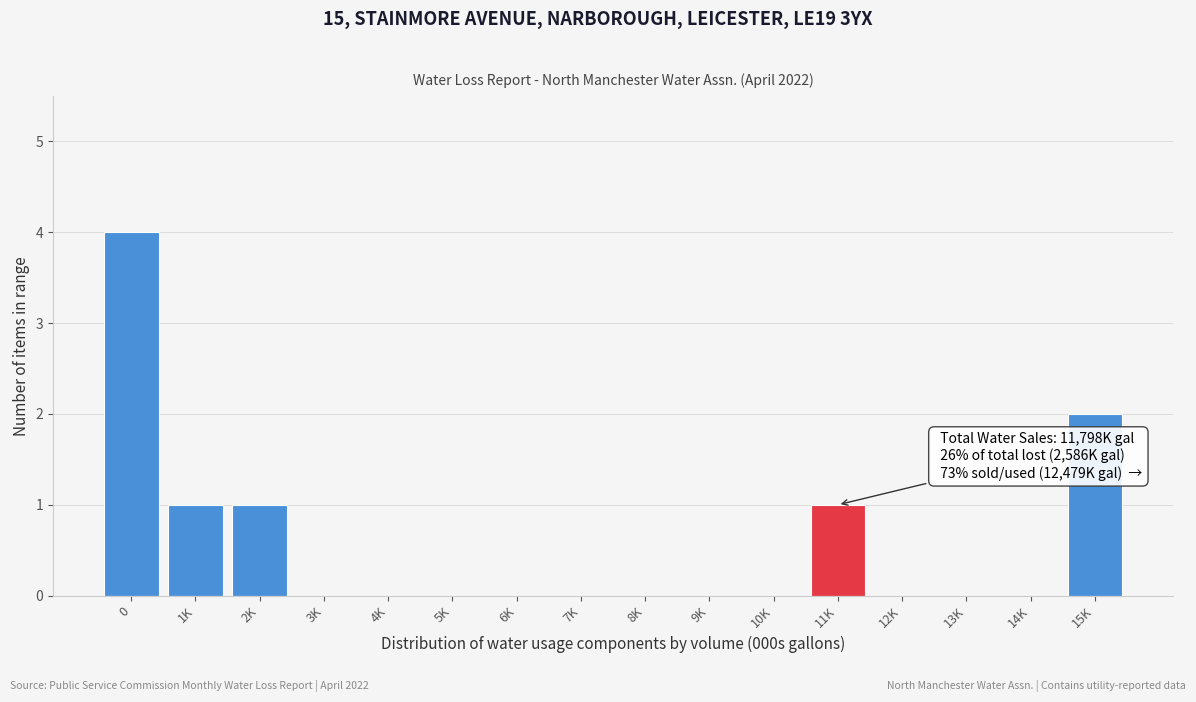

Reading left to right, transcribe all the data shown in this chart.

0=4	1K=1	2K=1	3K=0	4K=0	5K=0	6K=0	7K=0	8K=0	9K=0	10K=0	11K=1	12K=0	13K=0	14K=0	15K=2